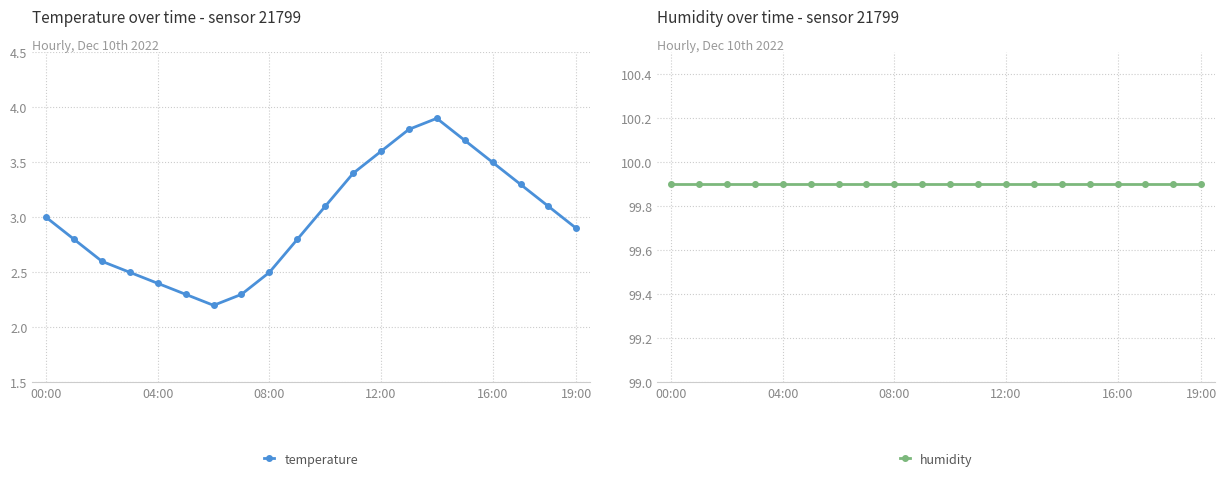

True or false: humidity and temperature cross at least once.

False